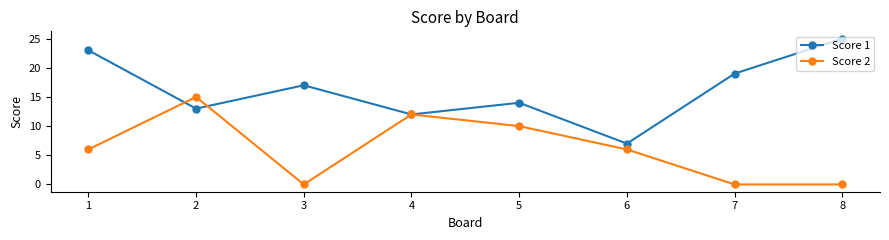

How many lines are shown in the chart?

2